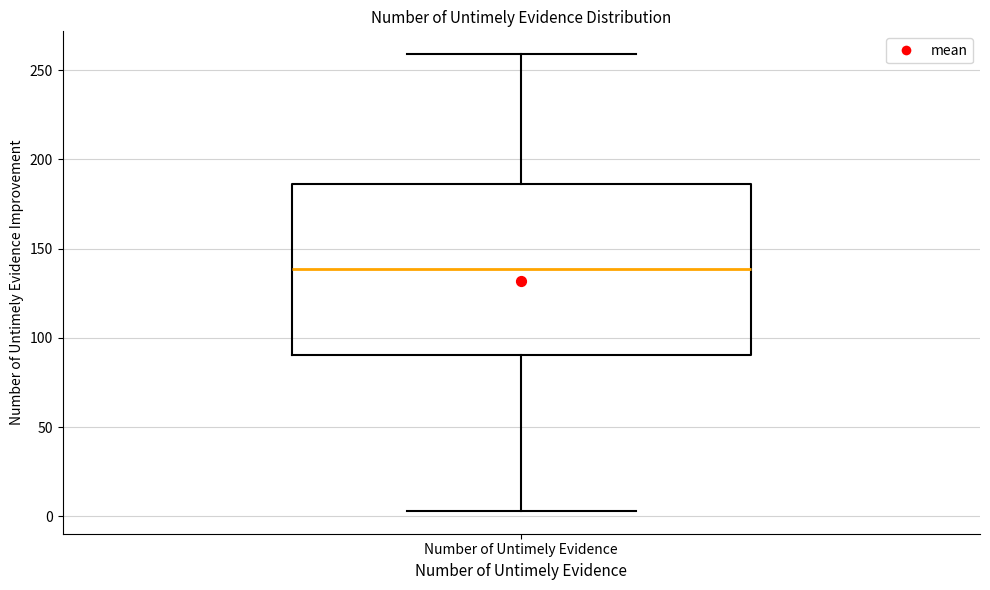

Where is the upper edge of the box for Number of Untimely Evidence on the y-axis? The values are not printed on the chart, so give them approximately, as read against the axis.

185